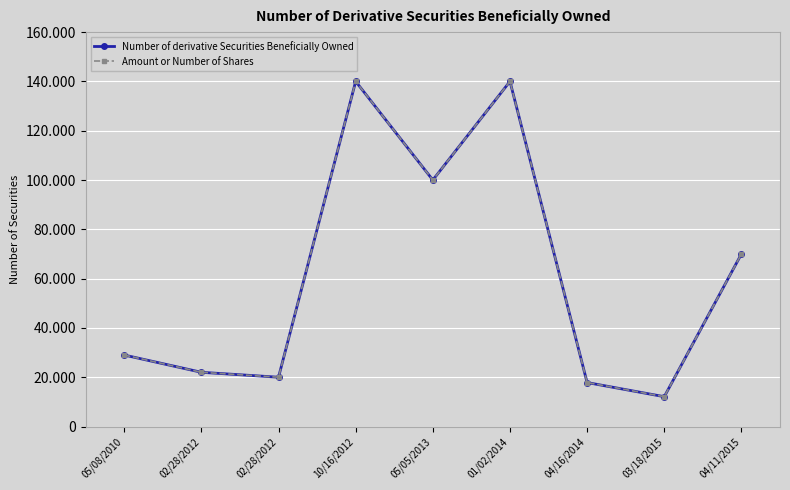

At how many categories does at least one series exceed 139394?

2